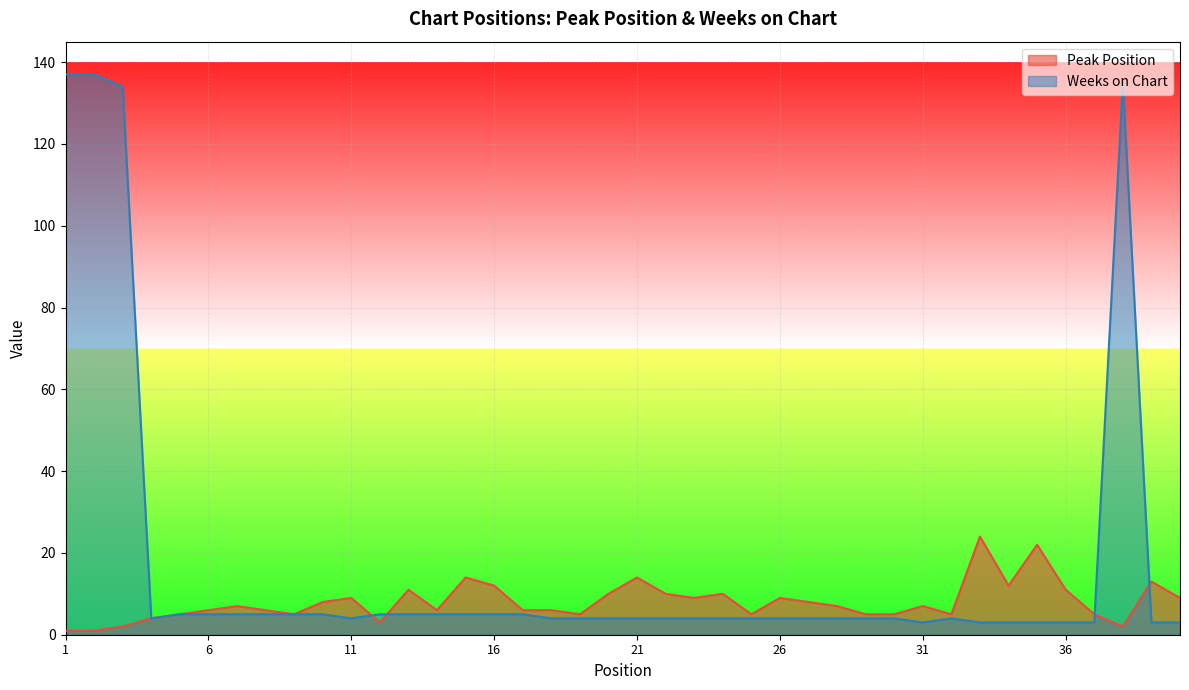

Which series has the largest total across all categories?

Weeks on Chart